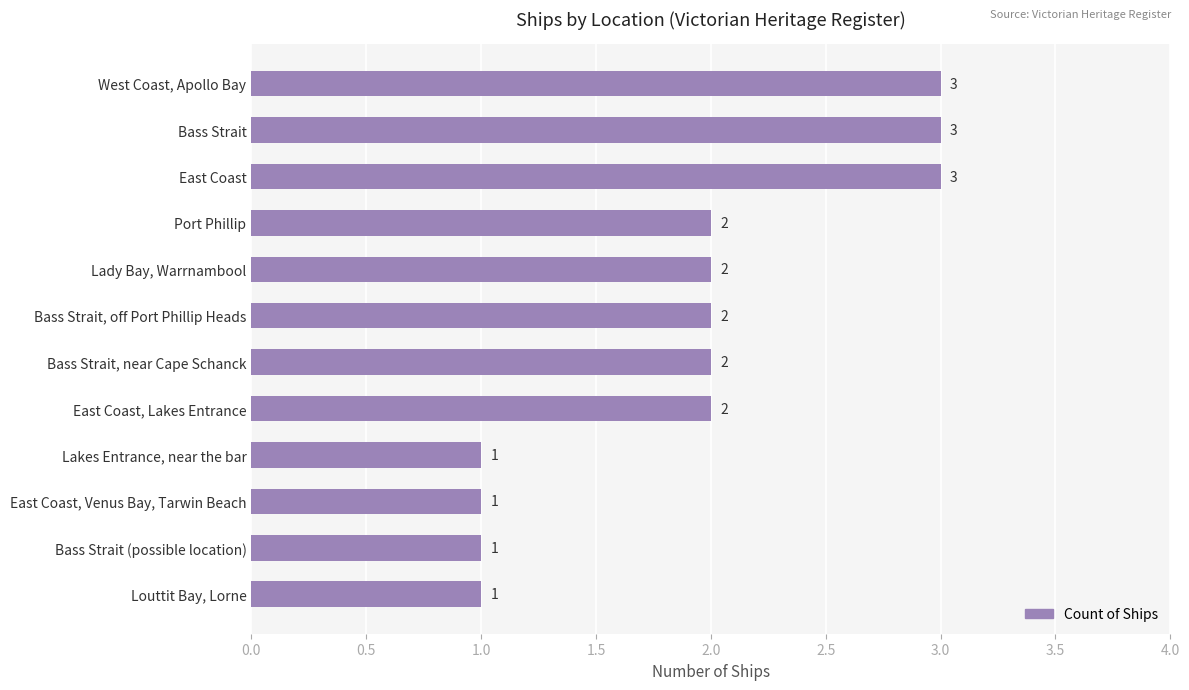

What is the minimum value shown in the chart?

1